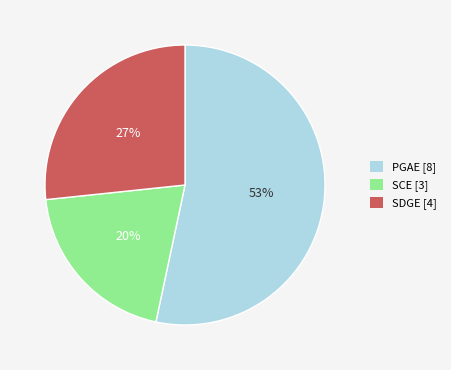

How many slices are in this pie chart?

3